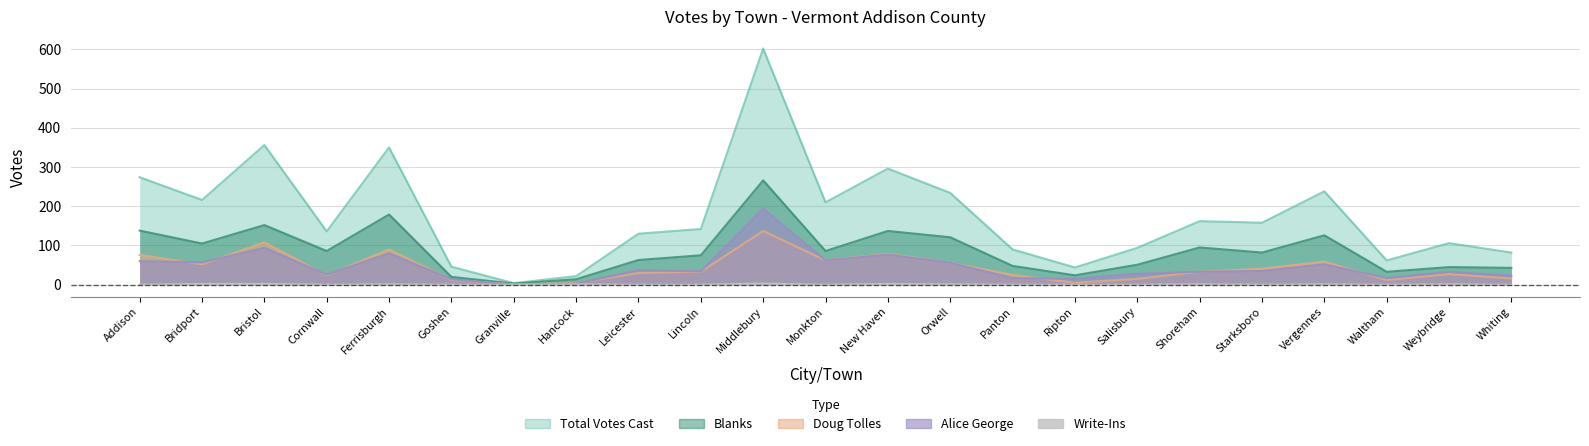

True or false: Write-Ins has more than 0 interior local peaks.

True